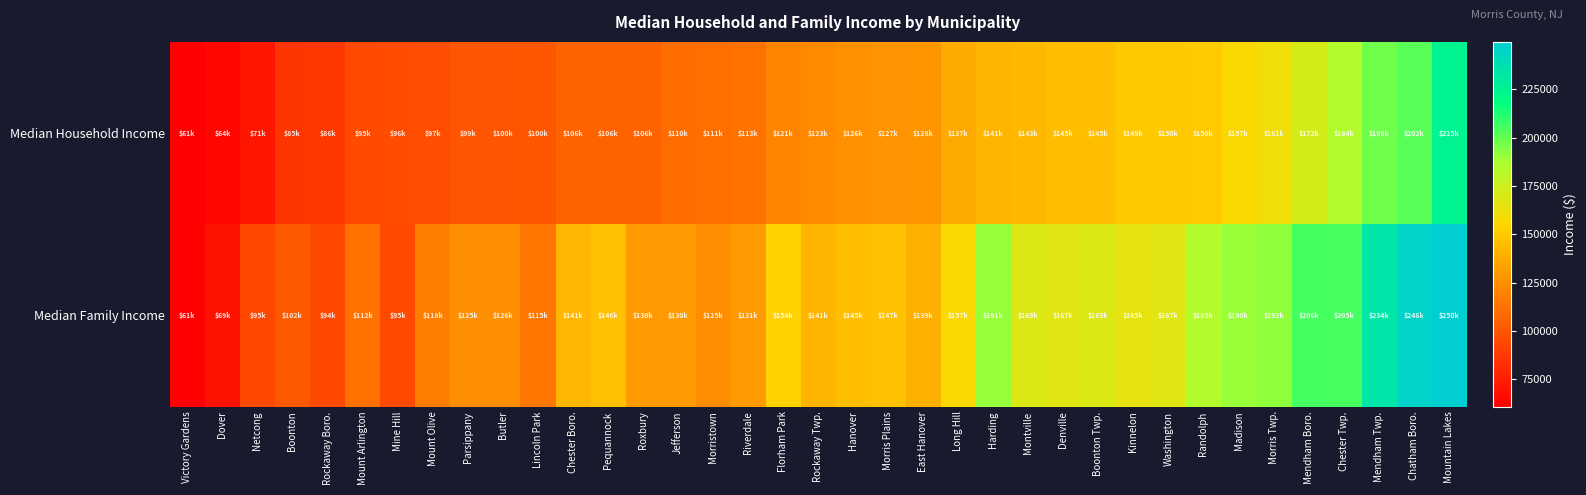

Between Montville and Madison, which series saw the biggest shift?

Median Family Income